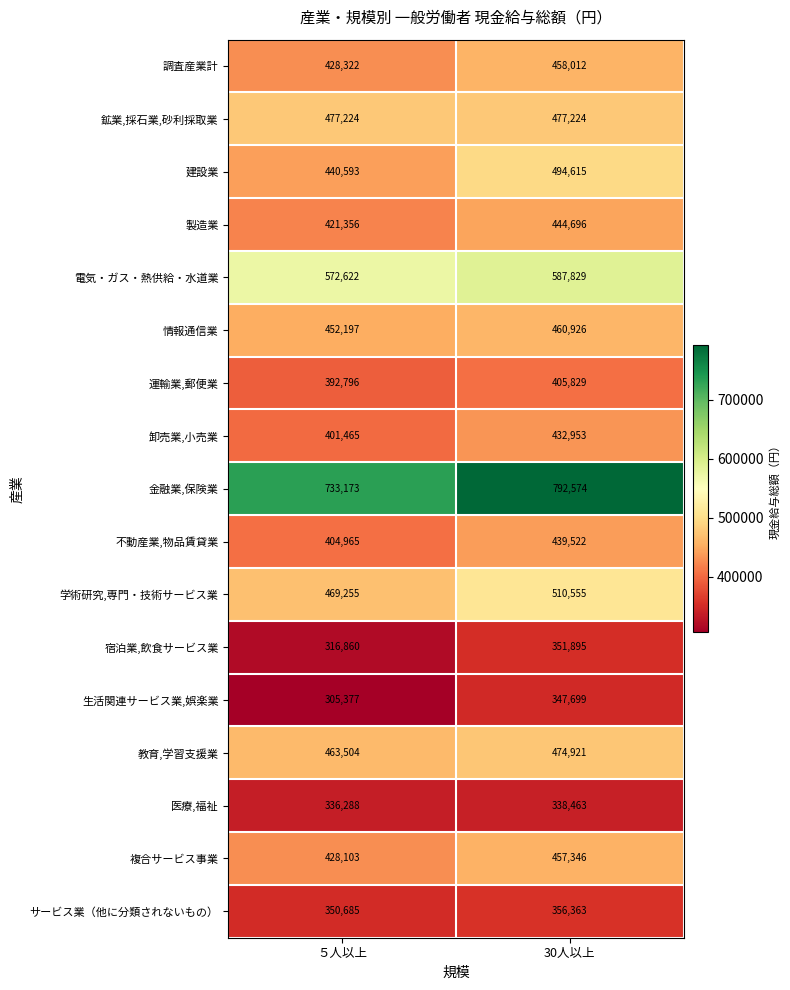

What is the difference between the maximum and minimum values in the 学術研究,専門・技術サービス業 series?

41300